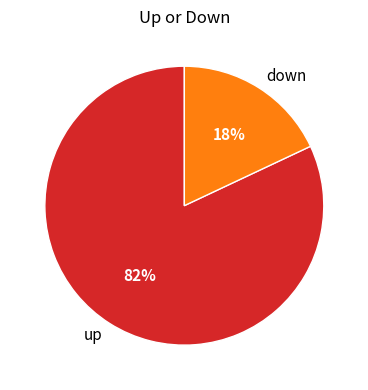

To the nearest percent, what is the difference between the up and down slice percentages?

64%